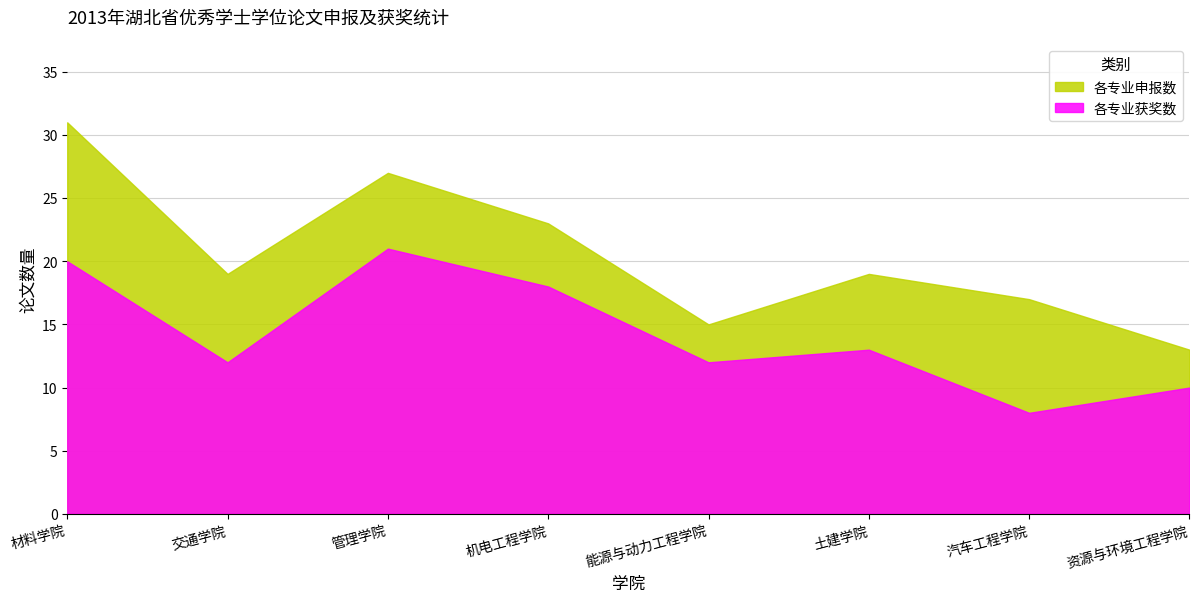

Which series changed the most between 材料学院 and 能源与动力工程学院?

各专业申报数